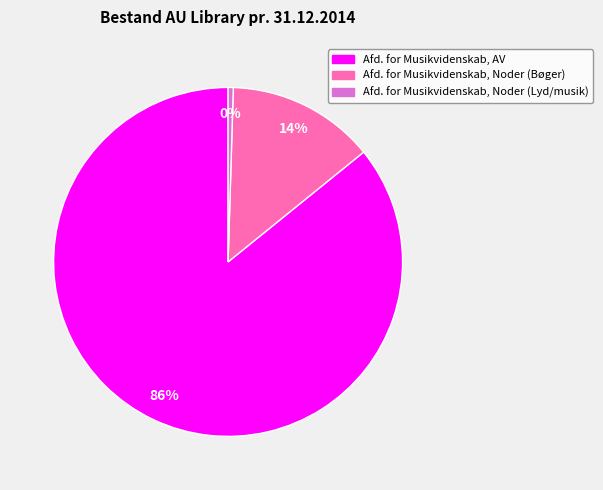

How many segments does this pie chart have?

3